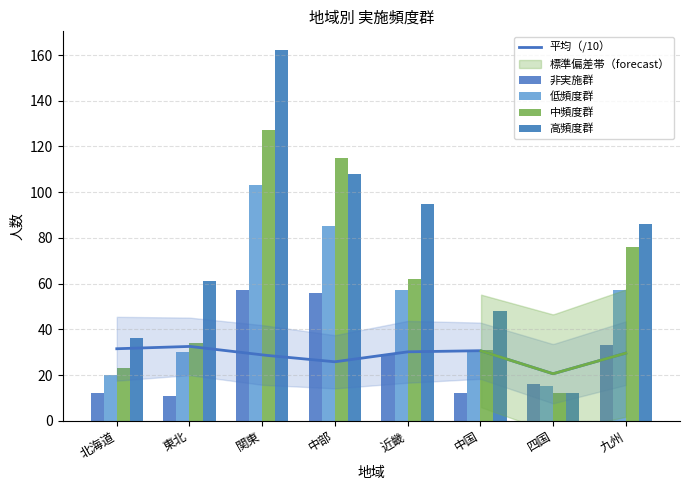

What is the difference between the second highest and second lowest values in the 非実施群 series?

44